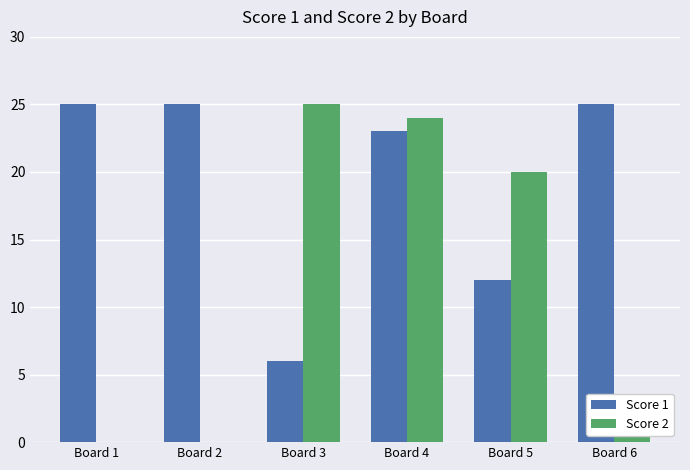

Between Board 2 and Board 3, which series saw the biggest shift?

Score 2